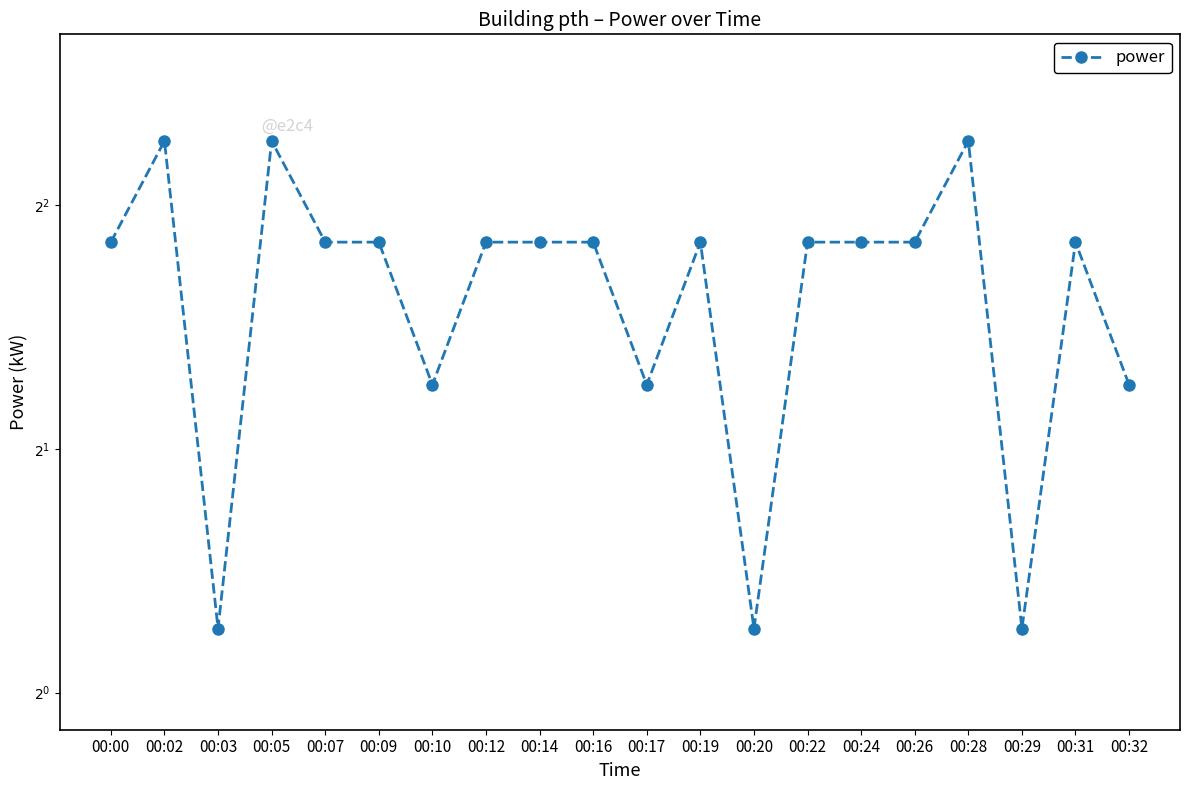

True or false: the data shows 4.8 at 00:02.

True